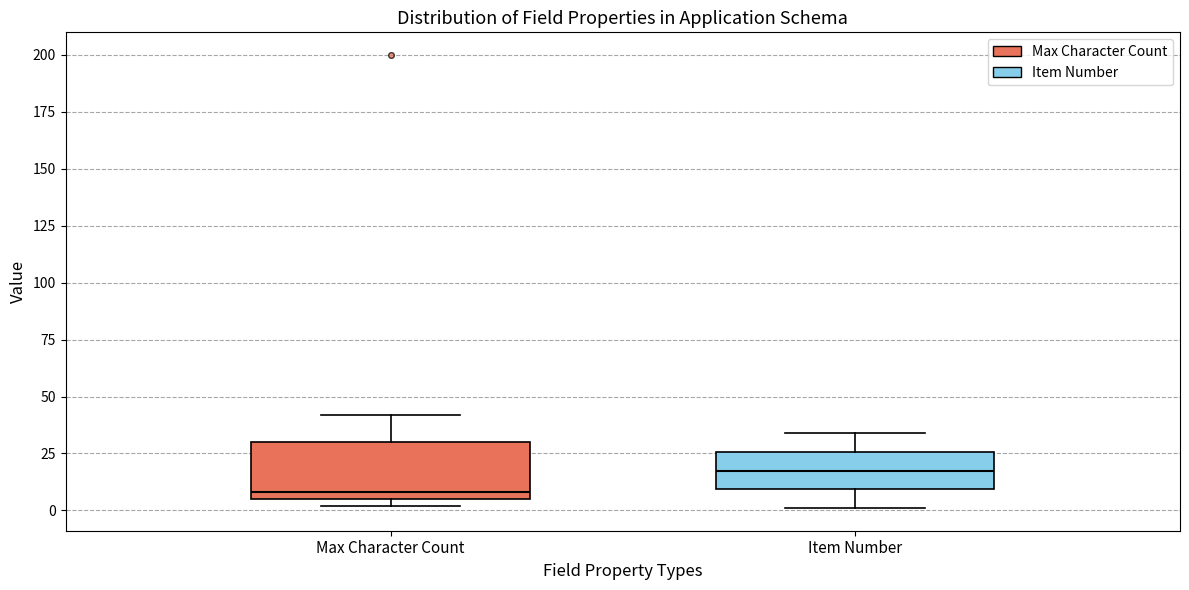

Which box is the tallest, from its lower edge to its upper edge?

Max Character Count